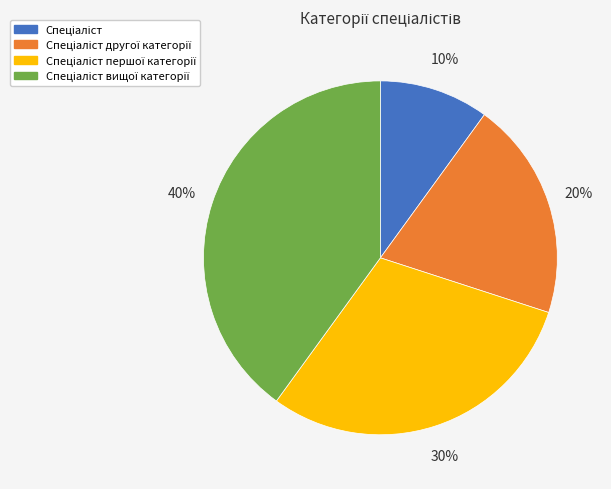

To the nearest percent, what is the average slice percentage?

25%